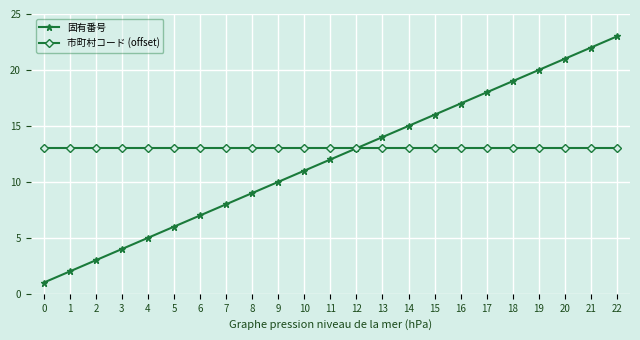

What is the difference between the highest and lowest values at 18?

6